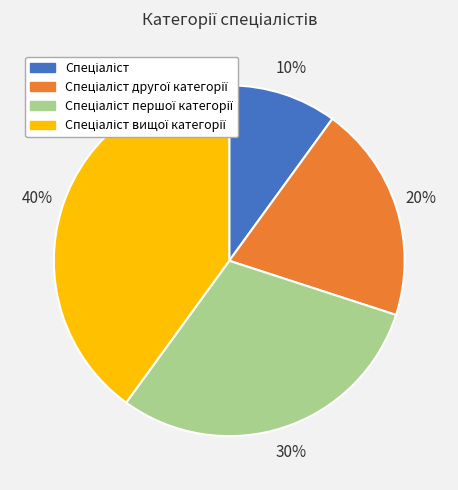

Is there any slice that represents more than half of the pie?

No